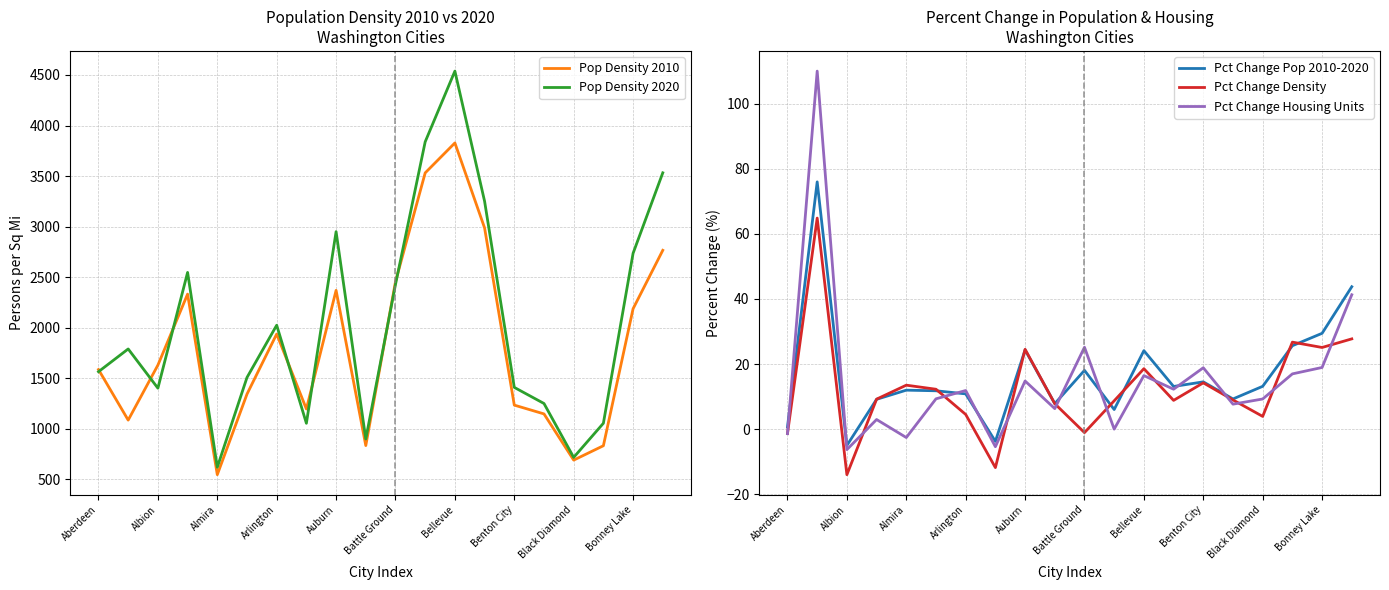

What value does the Pct Change Density series have at Albion?

-14.0